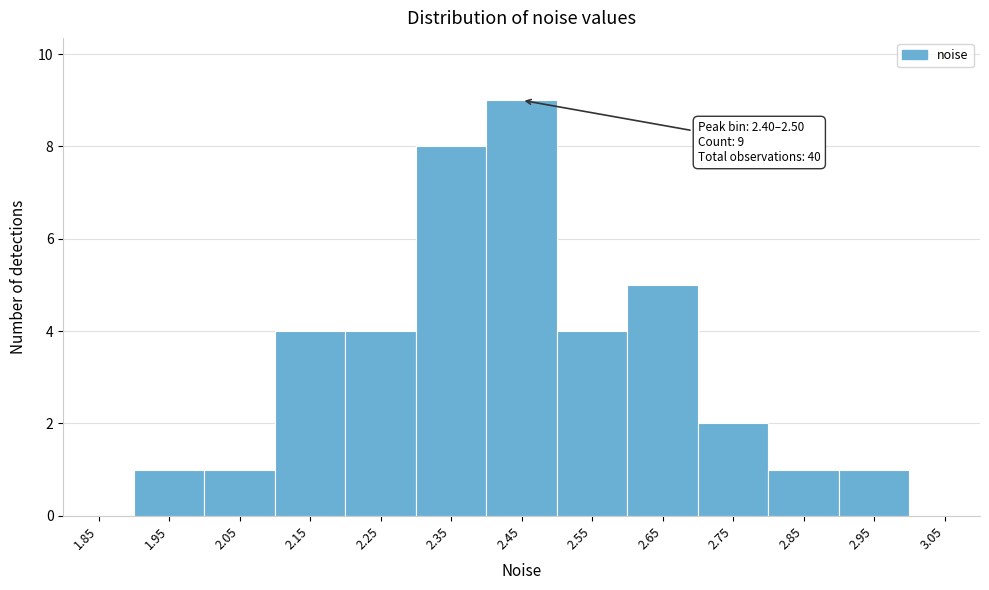

Over which range of the x-axis is the bar tallest?

2.4 to 2.5